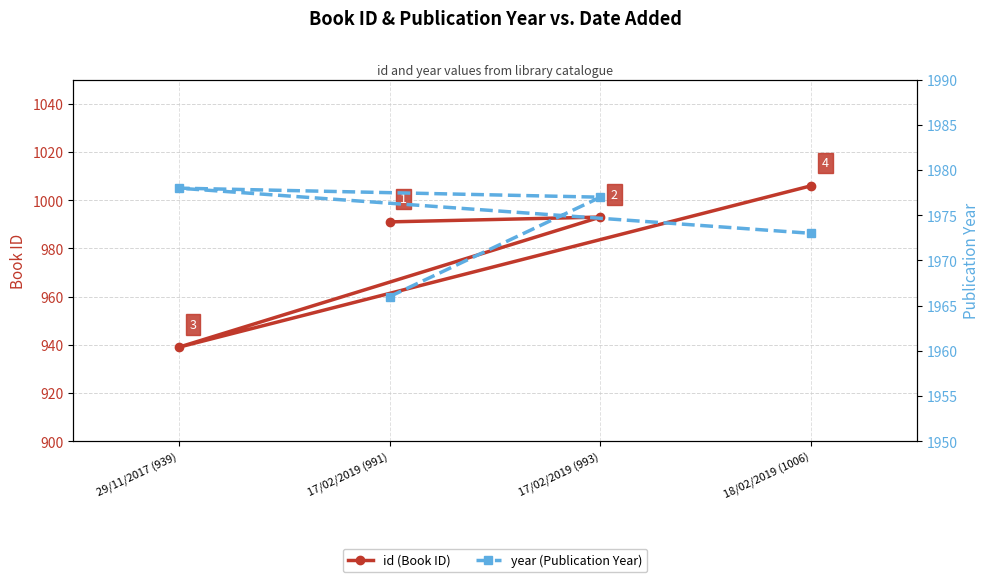

Is the value of id (Book ID) at 18/02/2019 (1006) greater than the value of year (Publication Year) at 17/02/2019 (993)?

No